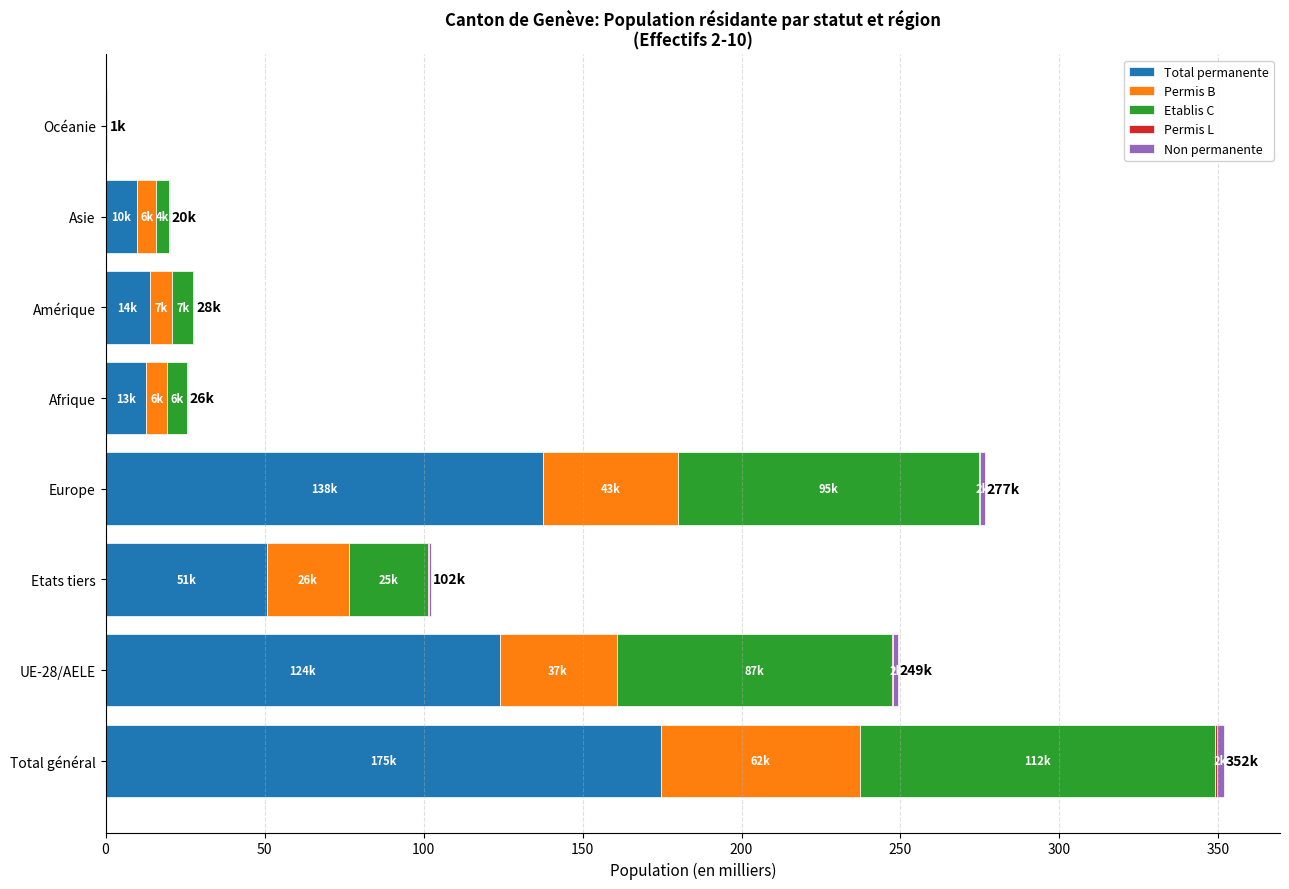

Which category has the highest value in the Total permanente series?

Total général